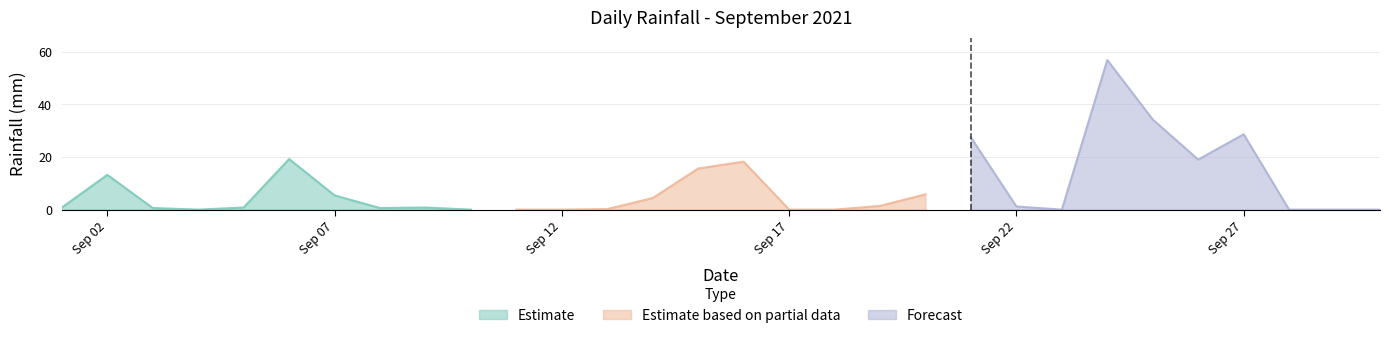

List the labels in order of value, largest first.

2021-09-24, 2021-09-25, 2021-09-27, 2021-09-21, 2021-09-06, 2021-09-26, 2021-09-16, 2021-09-15, 2021-09-02, 2021-09-20, 2021-09-07, 2021-09-14, 2021-09-19, 2021-09-22, 2021-09-01, 2021-09-05, 2021-09-09, 2021-09-03, 2021-09-08, 2021-09-13, 2021-09-04, 2021-09-10, 2021-09-11, 2021-09-12, 2021-09-17, 2021-09-18, 2021-09-23, 2021-09-28, 2021-09-29, 2021-09-30